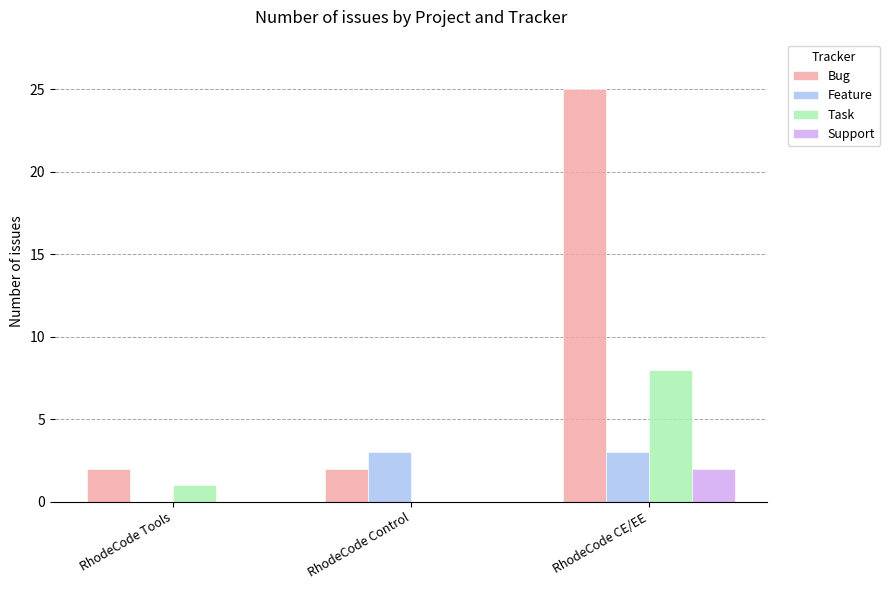

What is the average value of the Feature series?

2